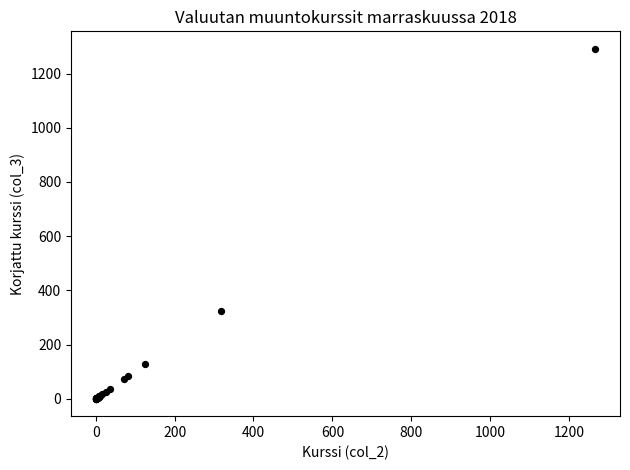

What Y value in the scatter plot is closest to 646?

323.2